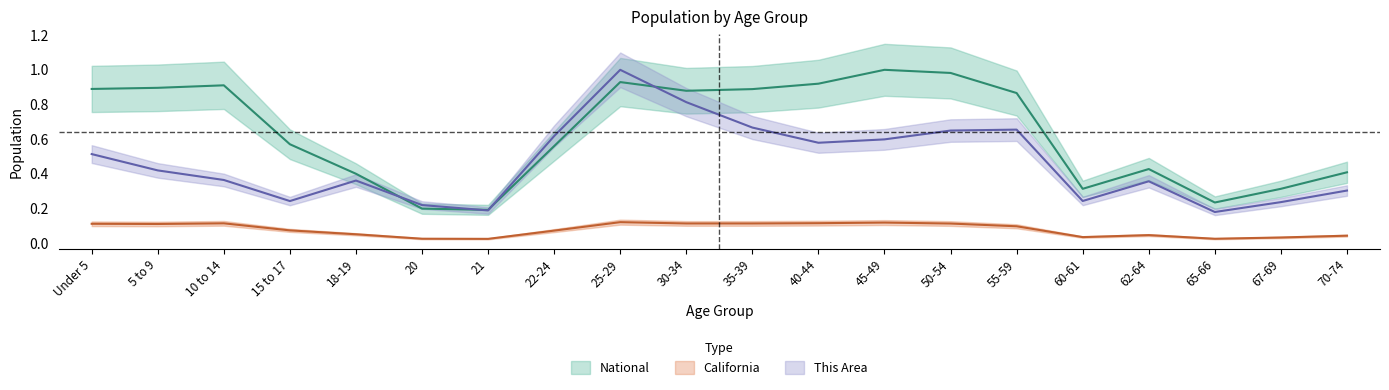

What is the average value of the This Area series?

0.5